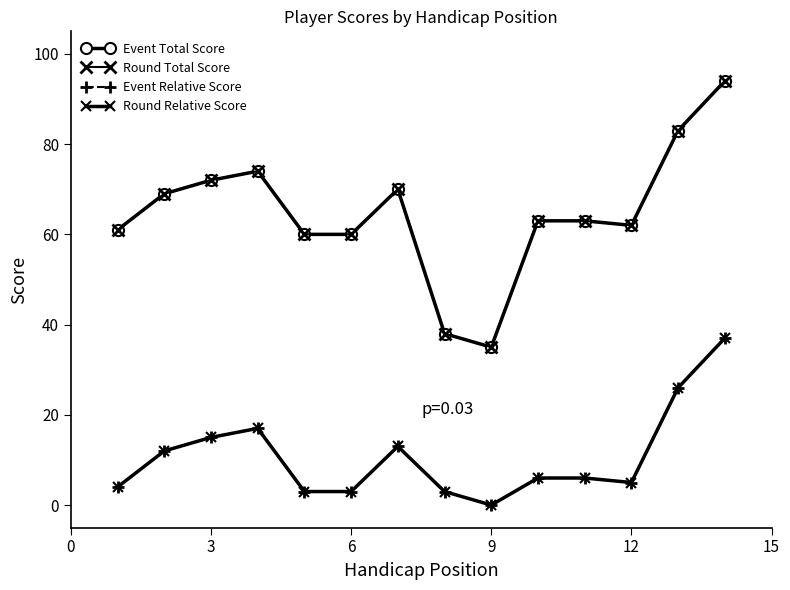

At how many categories does at least one series exceed 61?

9